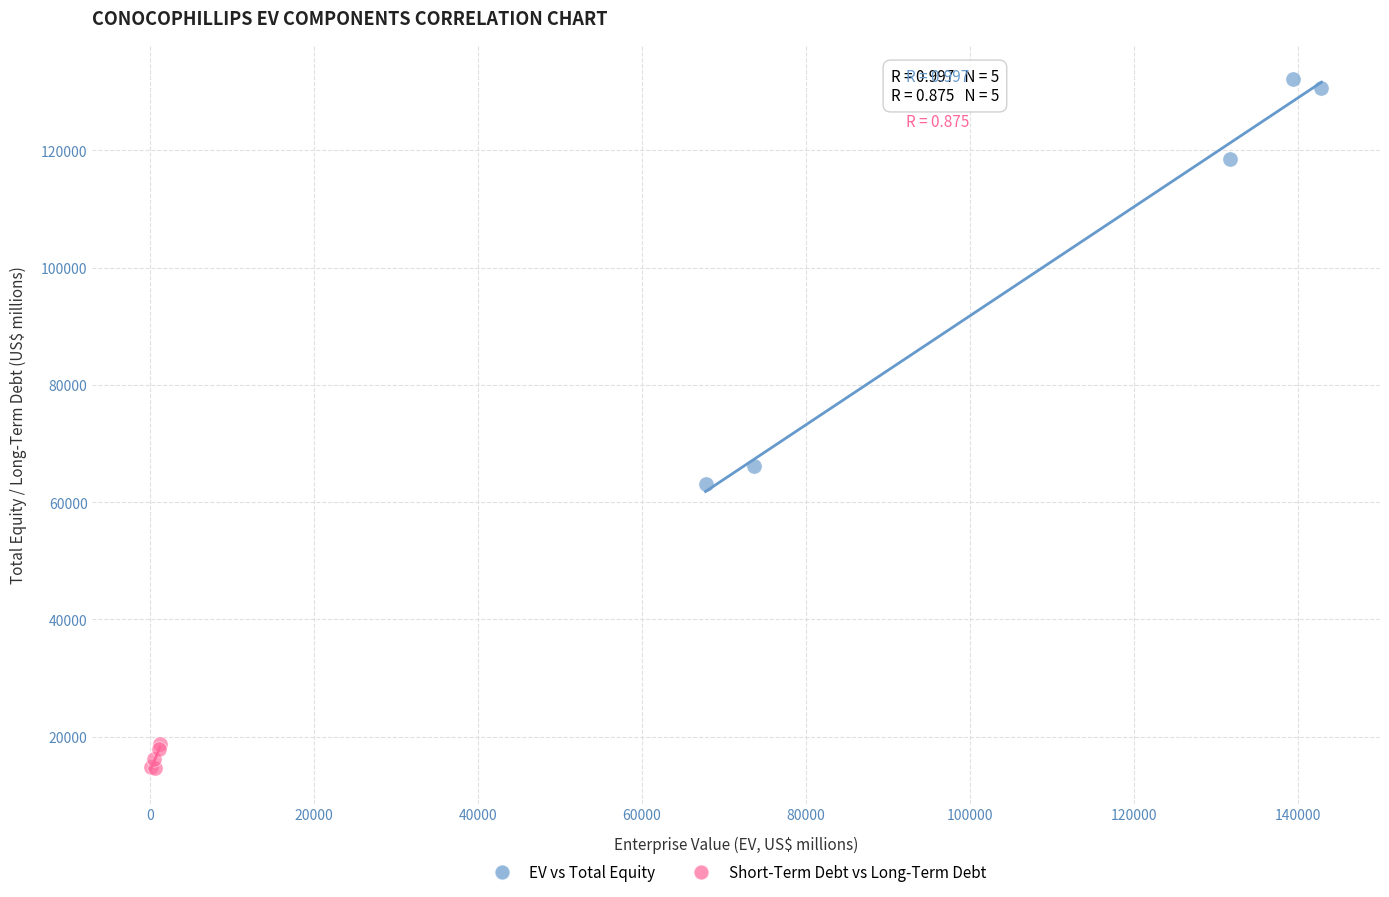

Which series contains the highest Y value?

EV vs Total Equity